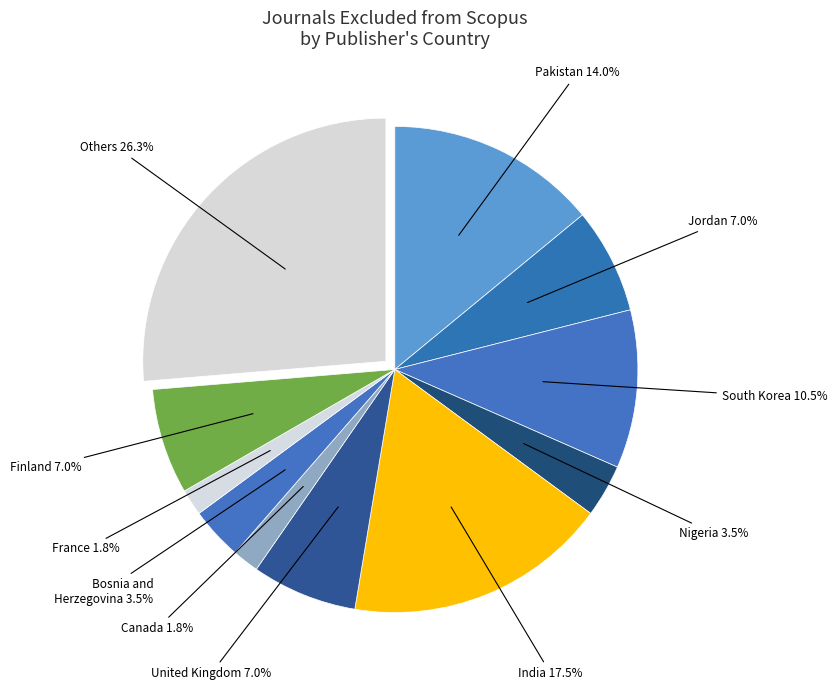

Count the number of slices in the pie.

11